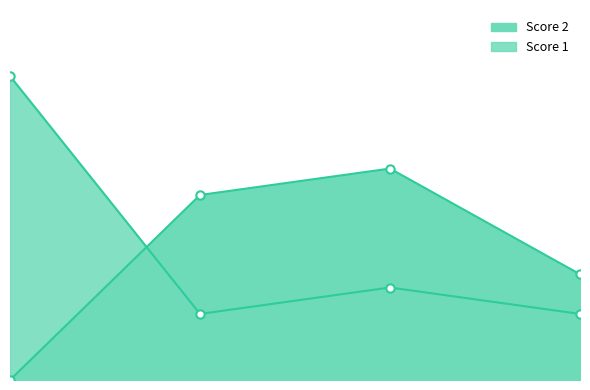

At 1, list the series in order from largest to smallest.

Score 1, Score 2